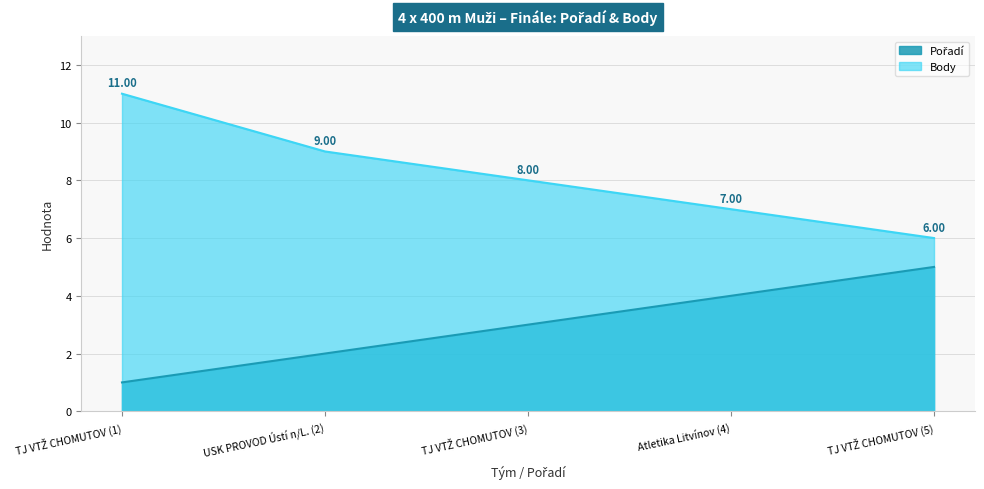

Does the chart display data point markers on the line(s)?

No